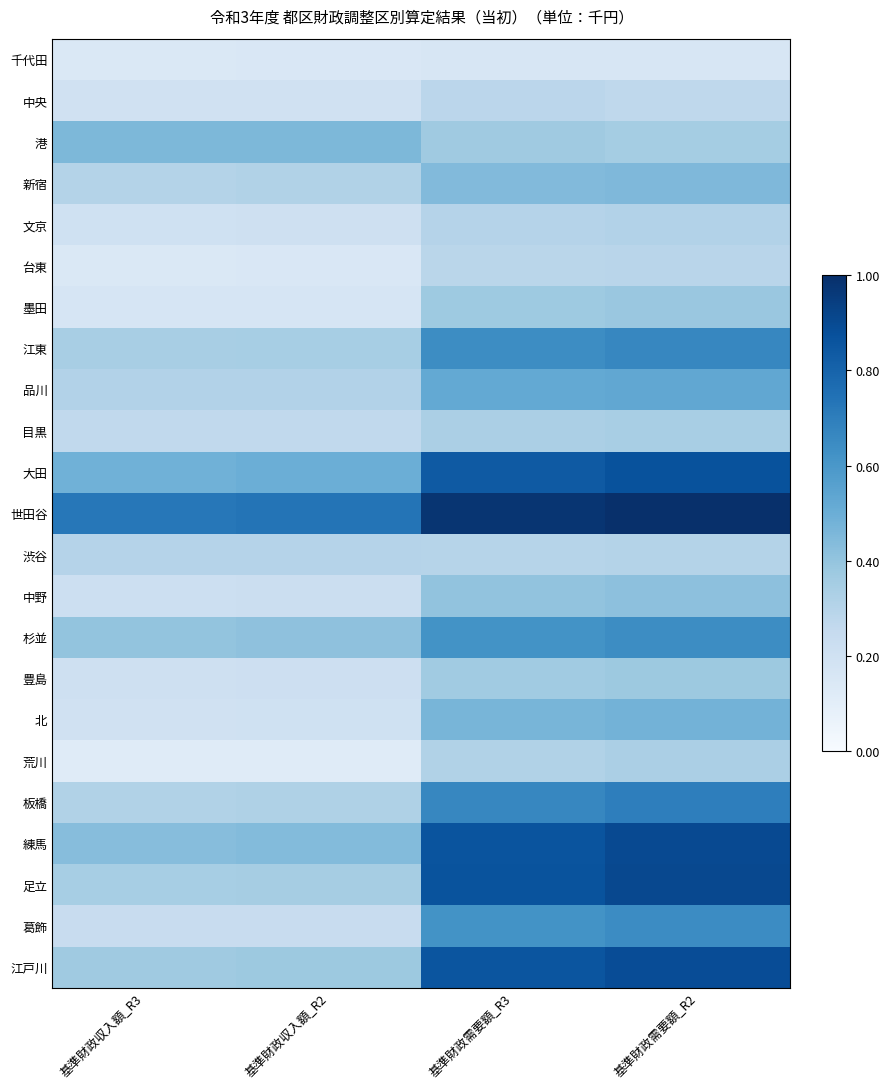

Reading left to right, transcribe all the data shown in this chart.

千代田: 基準財政収入額_R3=0.1	基準財政収入額_R2=0.1	基準財政需要額_R3=0.2	基準財政需要額_R2=0.2
中央: 基準財政収入額_R3=0.2	基準財政収入額_R2=0.2	基準財政需要額_R3=0.3	基準財政需要額_R2=0.3
港: 基準財政収入額_R3=0.5	基準財政収入額_R2=0.5	基準財政需要額_R3=0.4	基準財政需要額_R2=0.4
新宿: 基準財政収入額_R3=0.3	基準財政収入額_R2=0.3	基準財政需要額_R3=0.4	基準財政需要額_R2=0.5
文京: 基準財政収入額_R3=0.2	基準財政収入額_R2=0.2	基準財政需要額_R3=0.3	基準財政需要額_R2=0.3
台東: 基準財政収入額_R3=0.1	基準財政収入額_R2=0.1	基準財政需要額_R3=0.3	基準財政需要額_R2=0.3
墨田: 基準財政収入額_R3=0.2	基準財政収入額_R2=0.2	基準財政需要額_R3=0.4	基準財政需要額_R2=0.4
江東: 基準財政収入額_R3=0.3	基準財政収入額_R2=0.3	基準財政需要額_R3=0.6	基準財政需要額_R2=0.7
品川: 基準財政収入額_R3=0.3	基準財政収入額_R2=0.3	基準財政需要額_R3=0.5	基準財政需要額_R2=0.5
目黒: 基準財政収入額_R3=0.3	基準財政収入額_R2=0.3	基準財政需要額_R3=0.3	基準財政需要額_R2=0.3
大田: 基準財政収入額_R3=0.5	基準財政収入額_R2=0.5	基準財政需要額_R3=0.8	基準財政需要額_R2=0.9
世田谷: 基準財政収入額_R3=0.7	基準財政収入額_R2=0.7	基準財政需要額_R3=1.0	基準財政需要額_R2=1.0
渋谷: 基準財政収入額_R3=0.3	基準財政収入額_R2=0.3	基準財政需要額_R3=0.3	基準財政需要額_R2=0.3
中野: 基準財政収入額_R3=0.2	基準財政収入額_R2=0.2	基準財政需要額_R3=0.4	基準財政需要額_R2=0.4
杉並: 基準財政収入額_R3=0.4	基準財政収入額_R2=0.4	基準財政需要額_R3=0.6	基準財政需要額_R2=0.6
豊島: 基準財政収入額_R3=0.2	基準財政収入額_R2=0.2	基準財政需要額_R3=0.4	基準財政需要額_R2=0.4
北: 基準財政収入額_R3=0.2	基準財政収入額_R2=0.2	基準財政需要額_R3=0.5	基準財政需要額_R2=0.5
荒川: 基準財政収入額_R3=0.1	基準財政収入額_R2=0.1	基準財政需要額_R3=0.3	基準財政需要額_R2=0.3
板橋: 基準財政収入額_R3=0.3	基準財政収入額_R2=0.3	基準財政需要額_R3=0.7	基準財政需要額_R2=0.7
練馬: 基準財政収入額_R3=0.4	基準財政収入額_R2=0.4	基準財政需要額_R3=0.9	基準財政需要額_R2=0.9
足立: 基準財政収入額_R3=0.3	基準財政収入額_R2=0.4	基準財政需要額_R3=0.9	基準財政需要額_R2=0.9
葛飾: 基準財政収入額_R3=0.2	基準財政収入額_R2=0.2	基準財政需要額_R3=0.6	基準財政需要額_R2=0.6
江戸川: 基準財政収入額_R3=0.4	基準財政収入額_R2=0.4	基準財政需要額_R3=0.9	基準財政需要額_R2=0.9